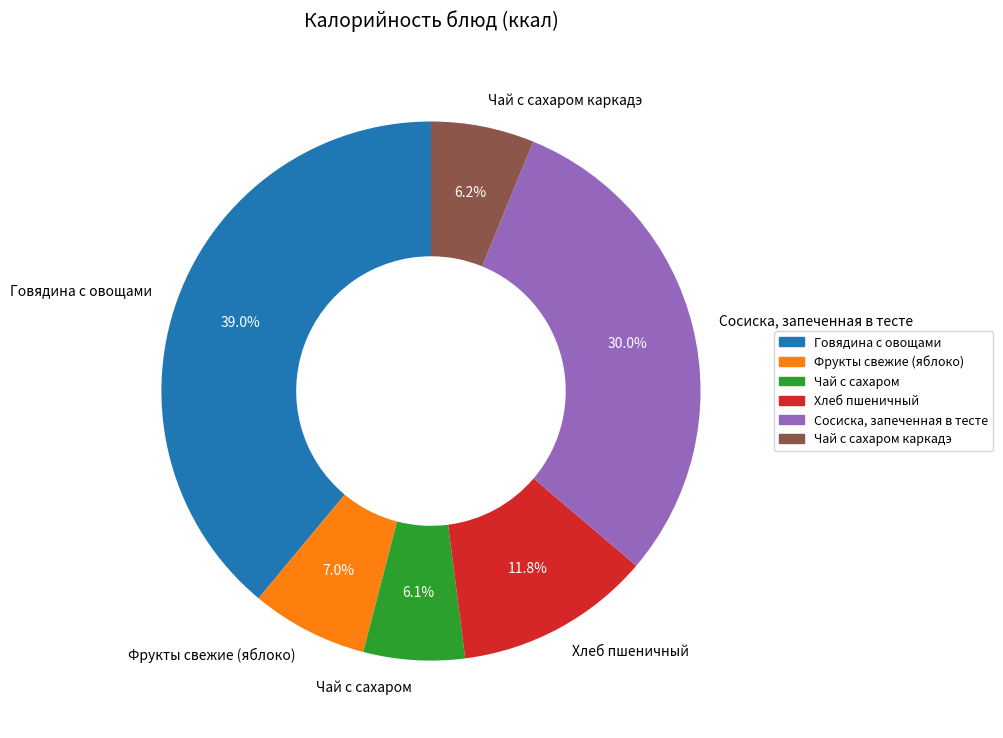

Which category has the biggest portion of the pie?

Говядина с овощами